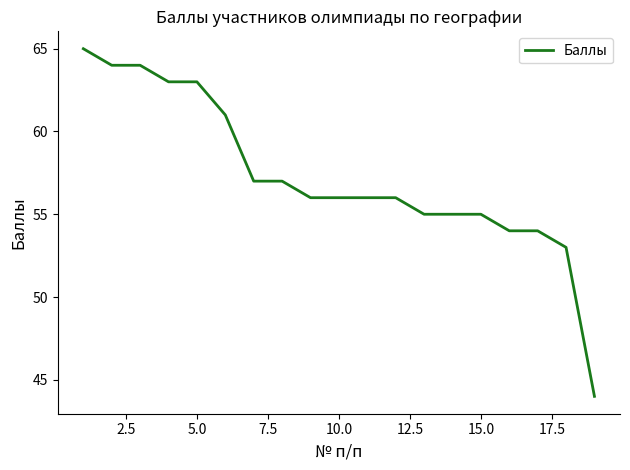

What is the maximum value shown in the chart?

65